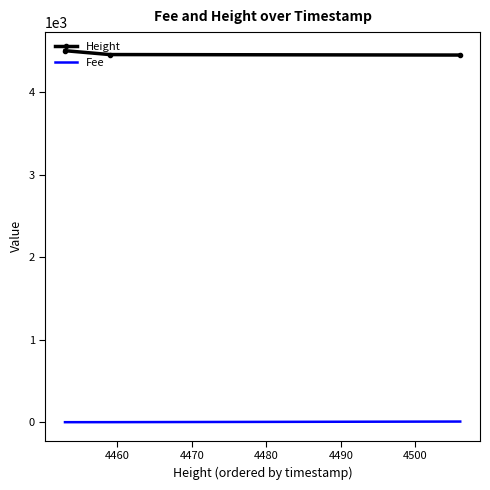

At how many categories does at least one series exceed 202?

3